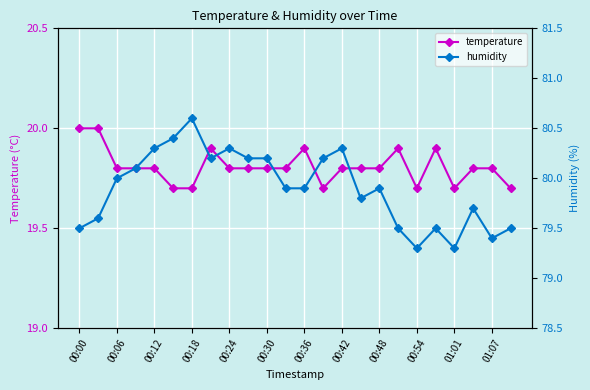

Count the temperature values in the range 19 to 20.

24